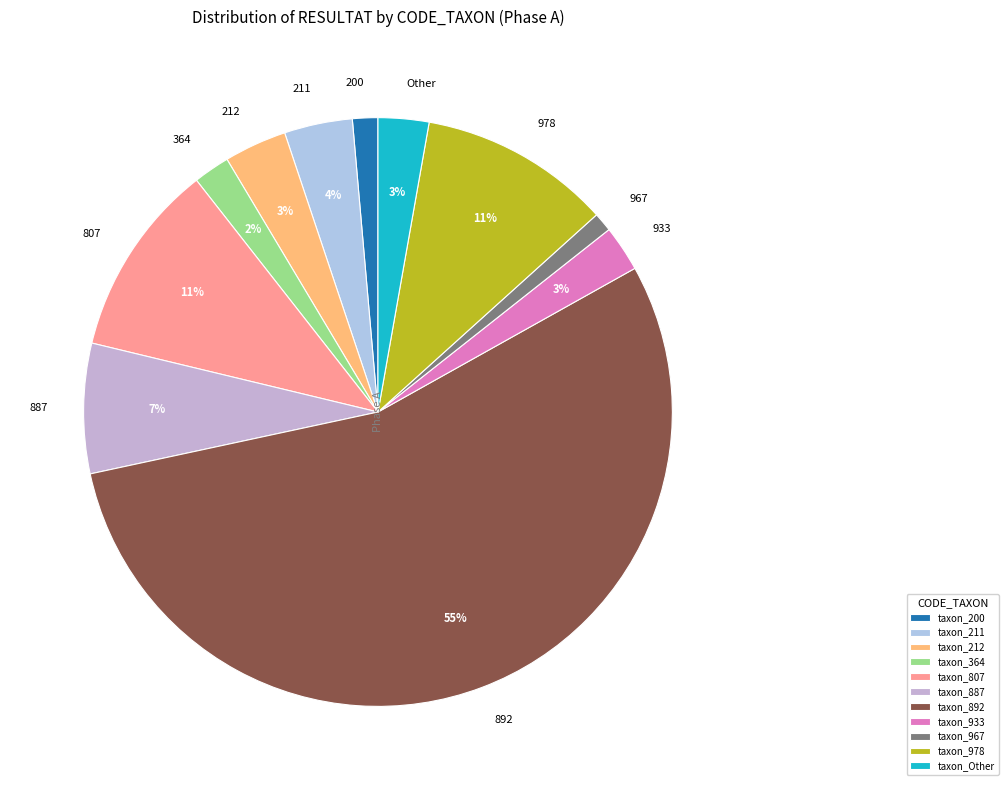

To the nearest percent, what is the average slice percentage?

9%